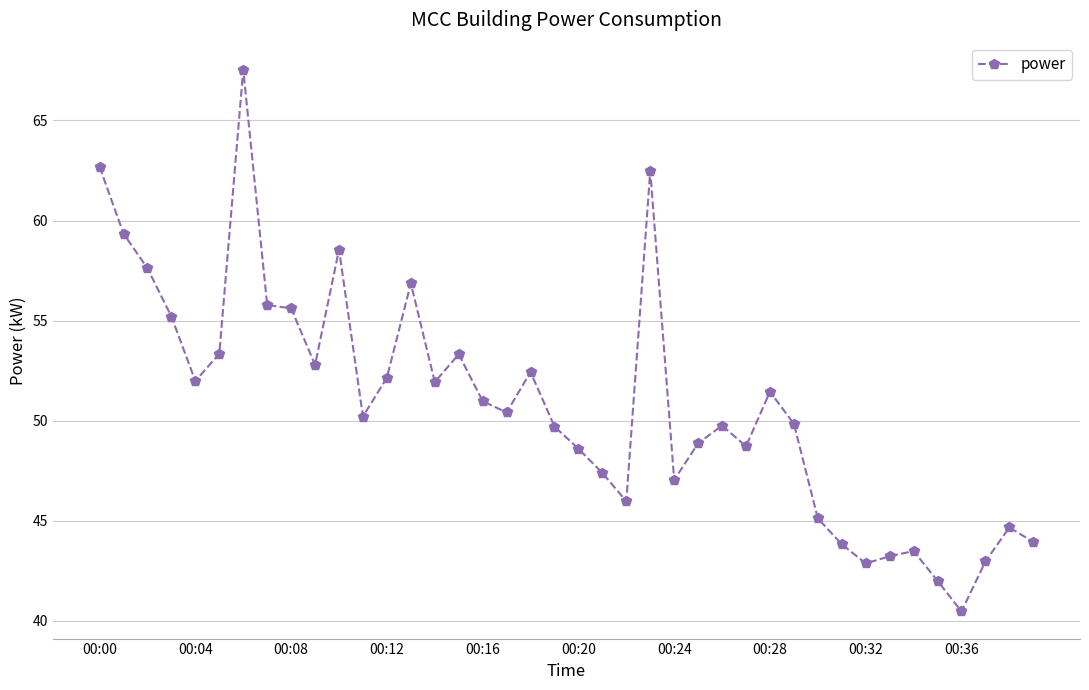

What is the value of the 25th point from the left?

47.0